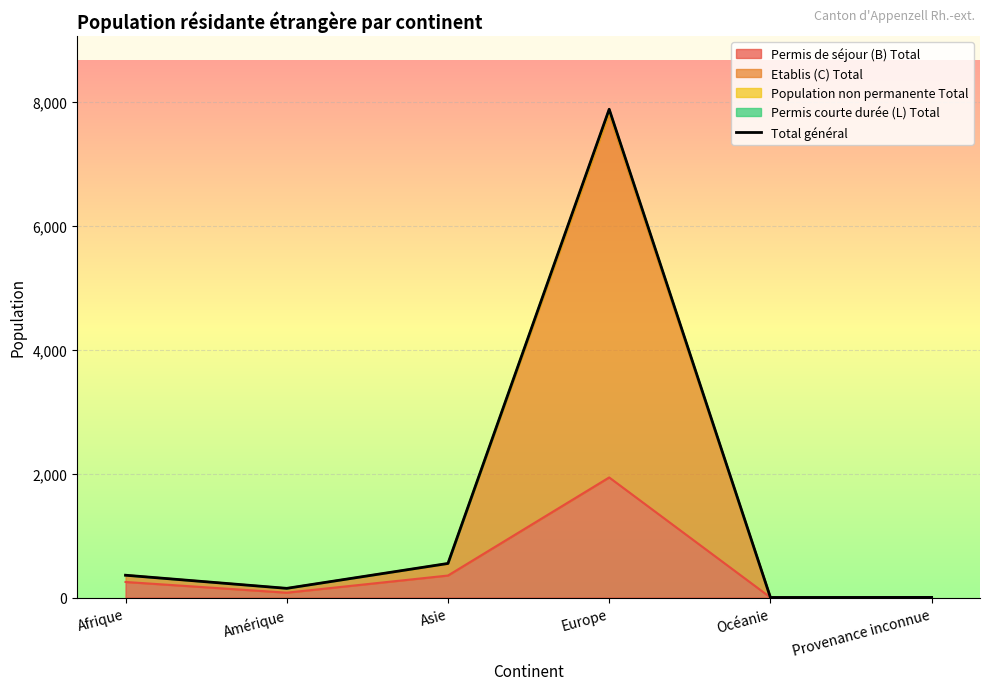

What is the difference between the maximum and second lowest values?

7882